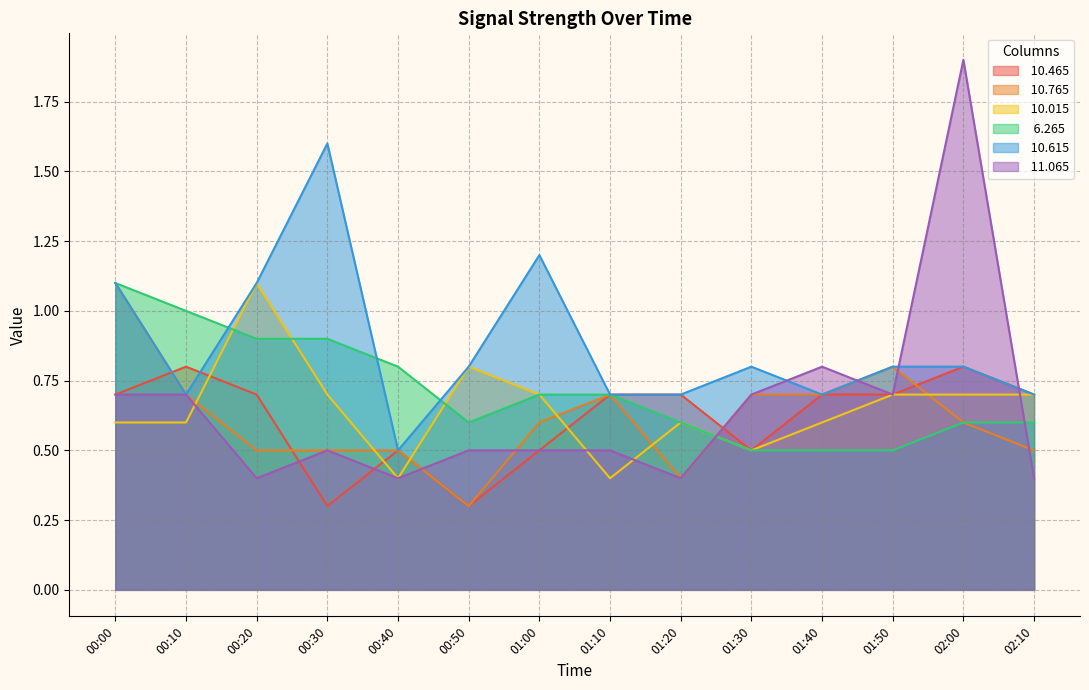

Does the chart display data point markers on the line(s)?

No